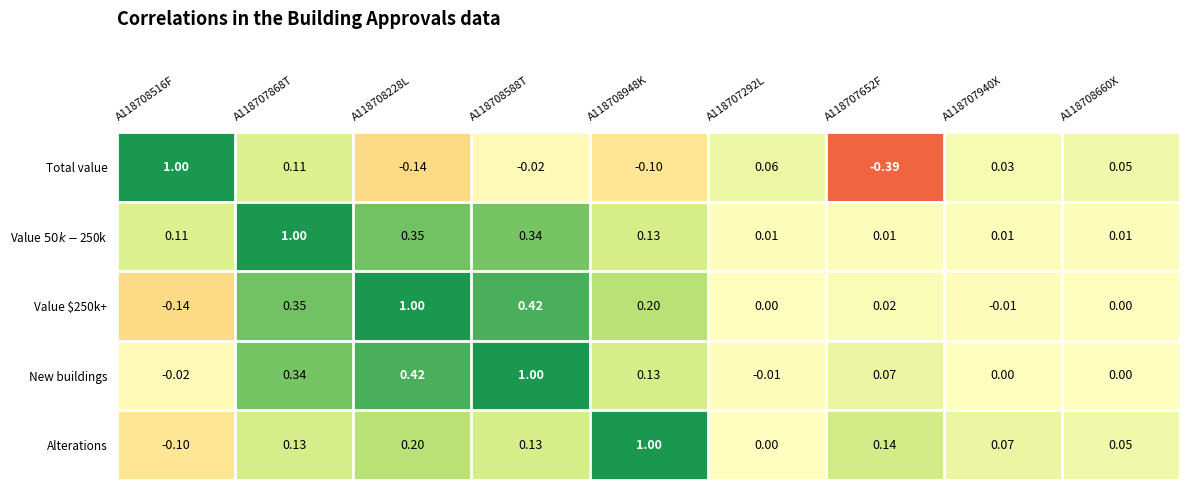

Which series has the widest spread of values?

Total value